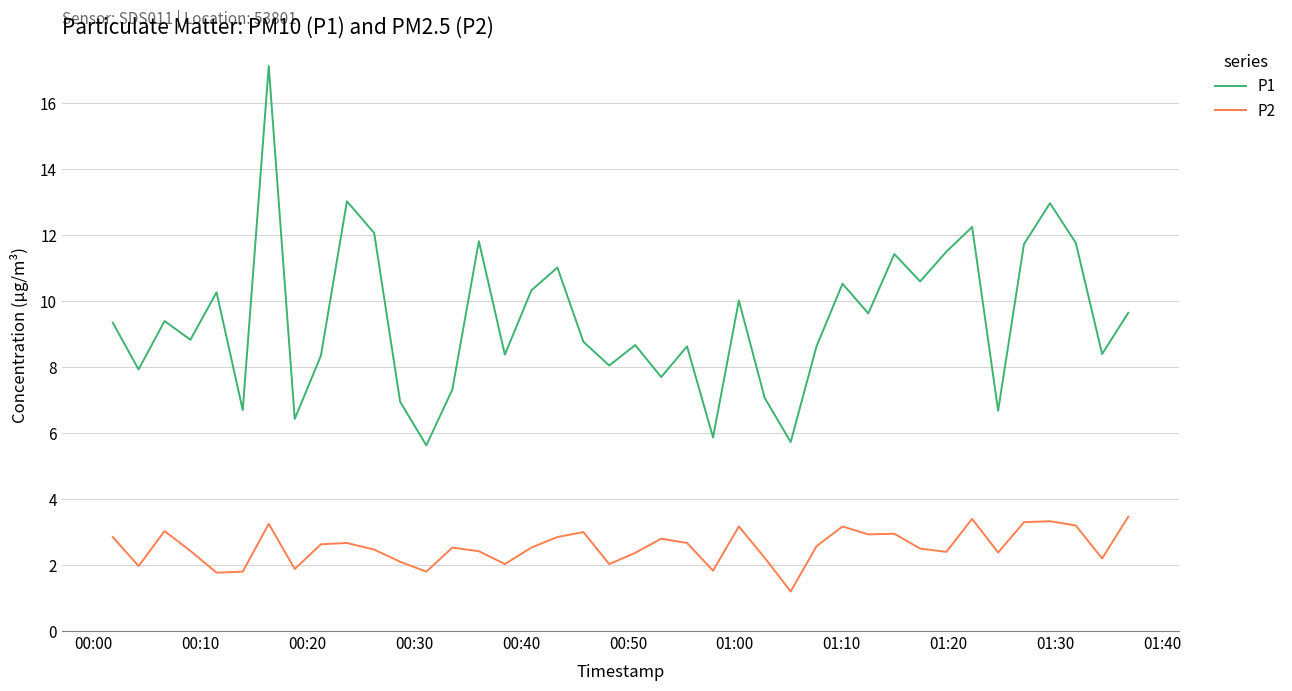

True or false: P1 and P2 cross at least once.

False